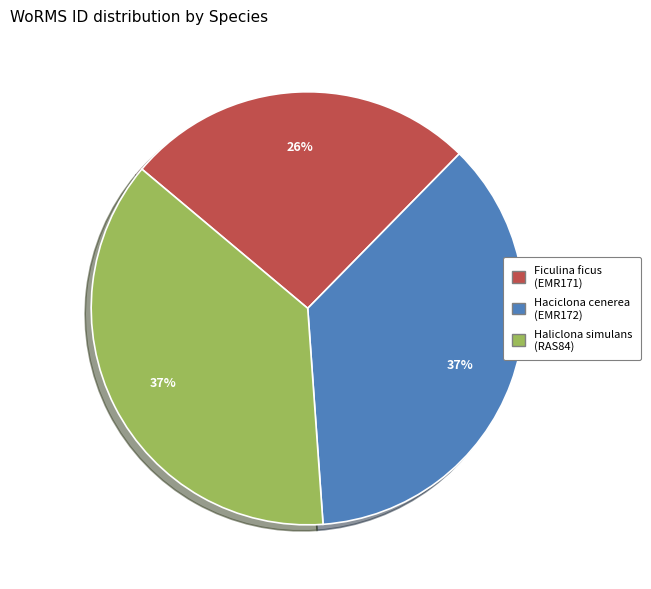

What percentage is the Haciclona cenerea (EMR172) slice, to the nearest percent?

37%